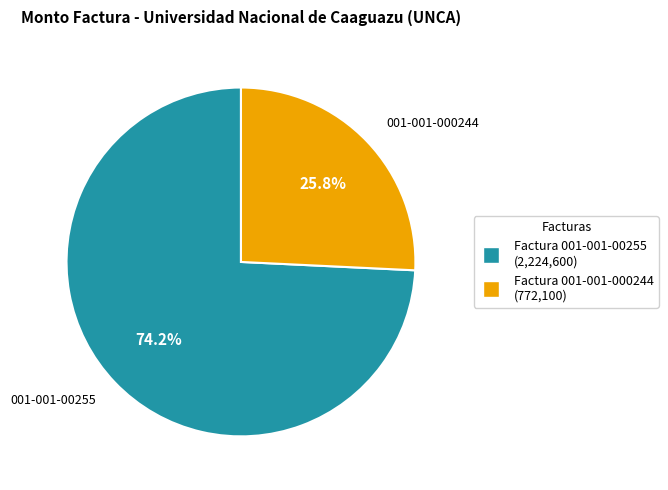

Which has a higher value, Factura 001-001-00255 (2,224,600) or Factura 001-001-000244 (772,100)?

Factura 001-001-00255 (2,224,600)